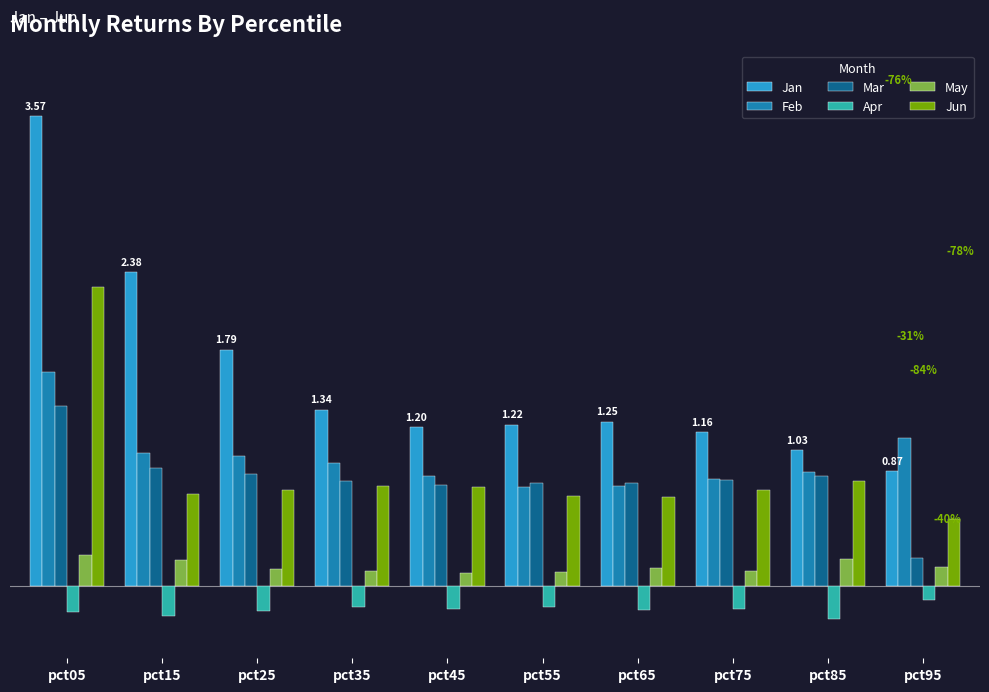

Does the chart contain stacked bars?

No